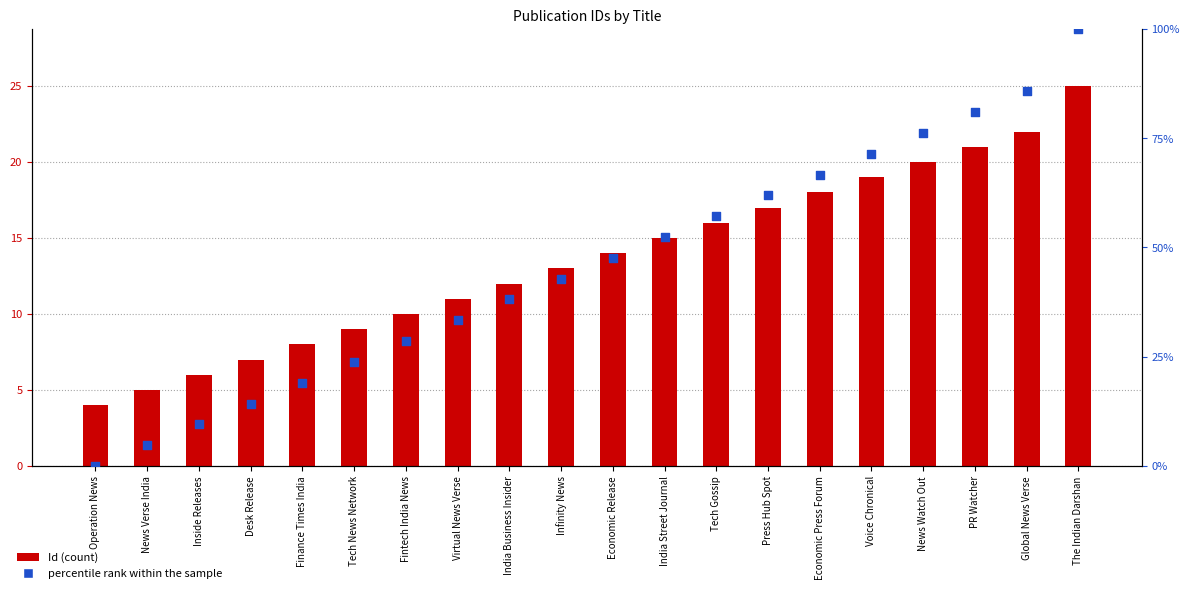

Which series has the largest total across all categories?

percentile rank within the sample